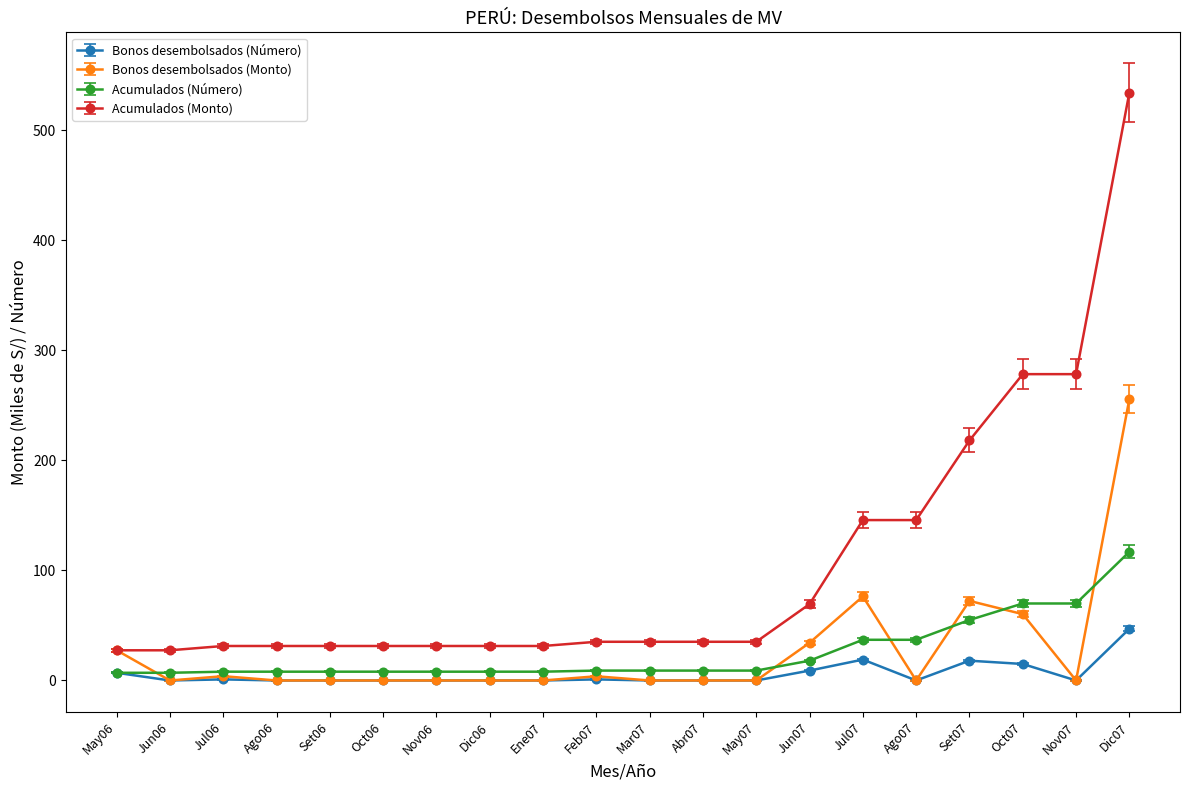

True or false: Acumulados (Número) and Acumulados (Monto) cross at least once.

False